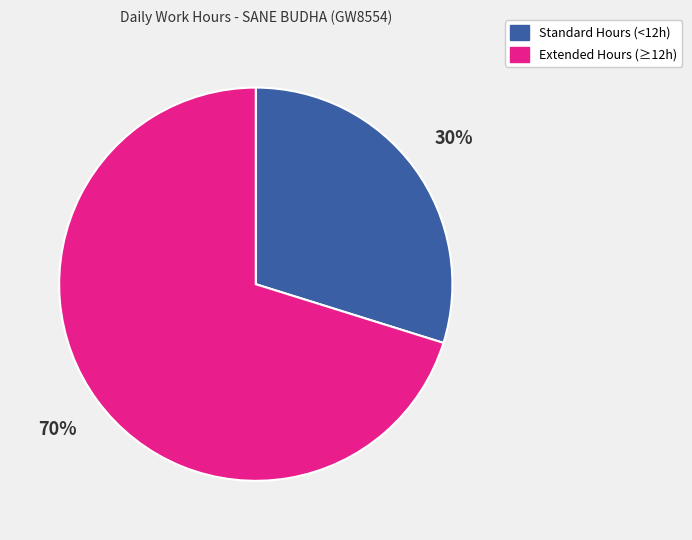

Does any single category account for the majority?

Yes